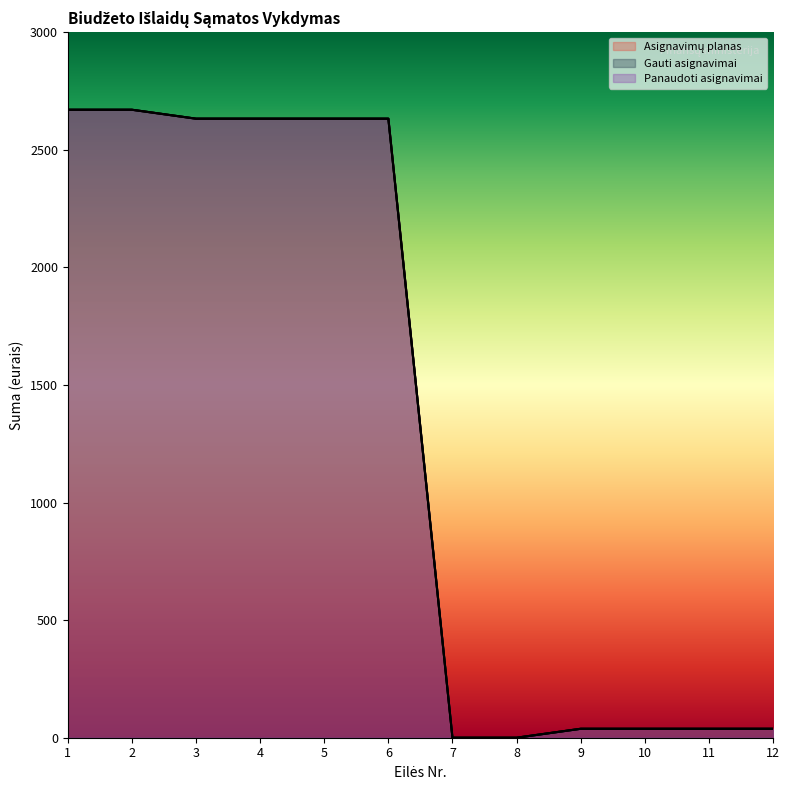

Which series has the widest spread of values?

Asignavimų planas